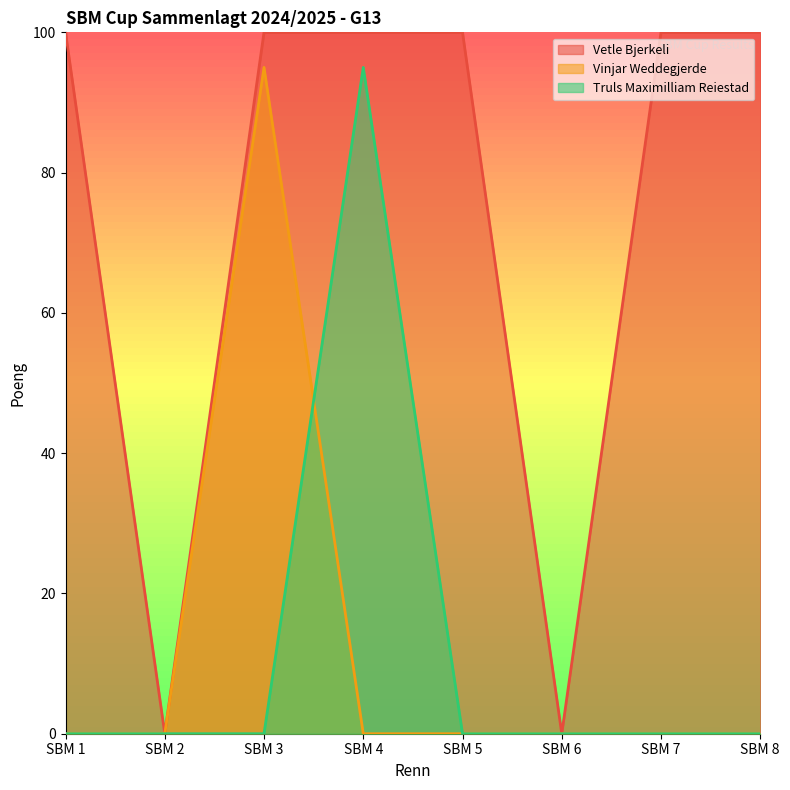

Which series has the widest spread of values?

Vetle Bjerkeli